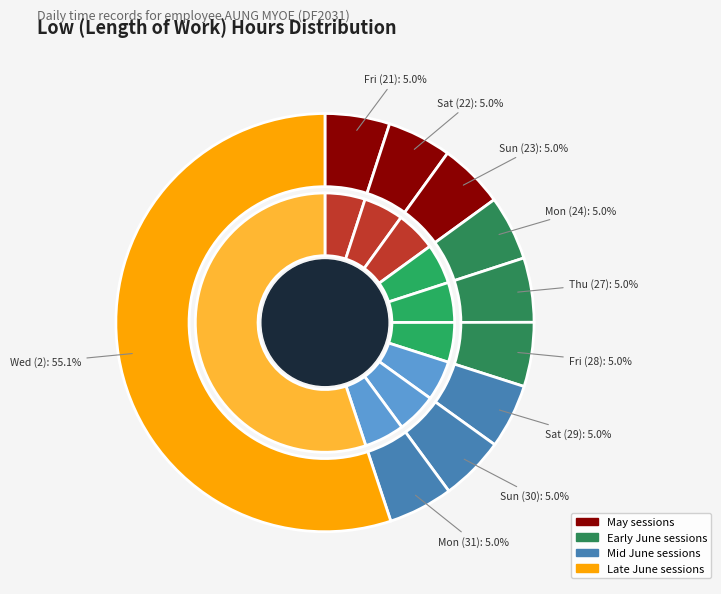

Count the number of slices in the pie.

20